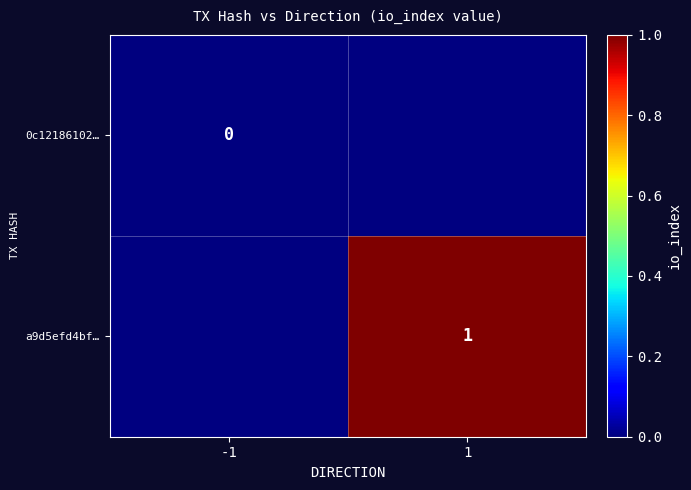

The a9d5efd4bf… series shows 1.7 at 1. True or false?

False